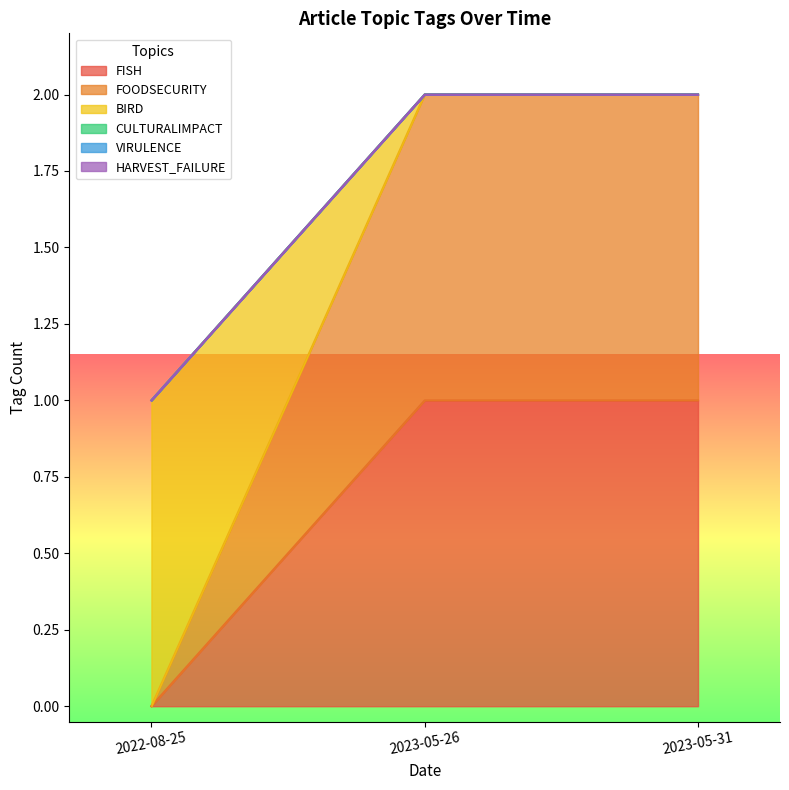

Does the chart have visible grid lines?

No